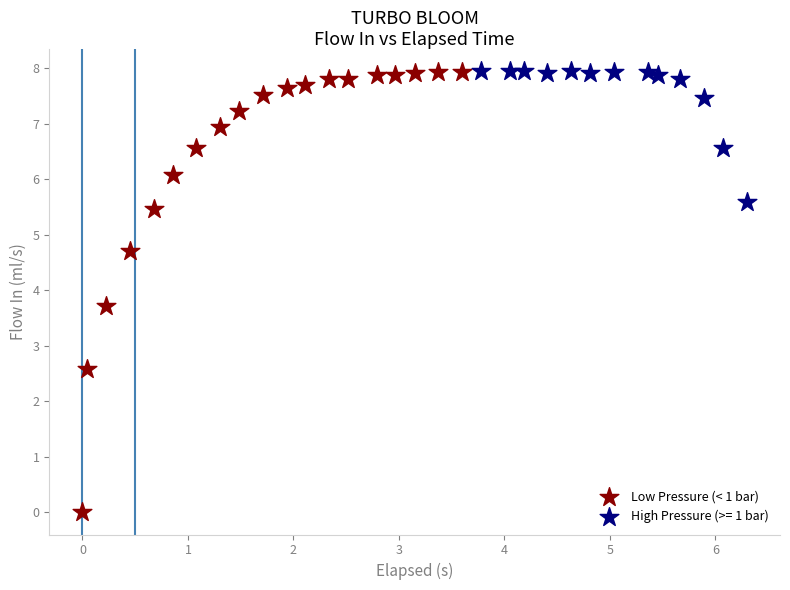

Which series has the widest spread of Y values?

Low Pressure (< 1 bar)